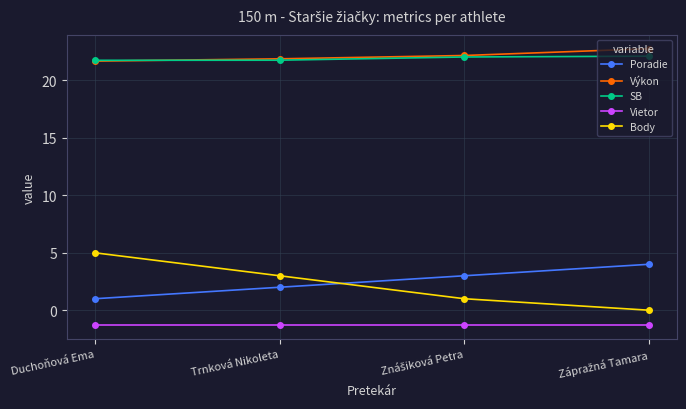

What is the difference between the maximum and second lowest values in the Výkon series?

0.9